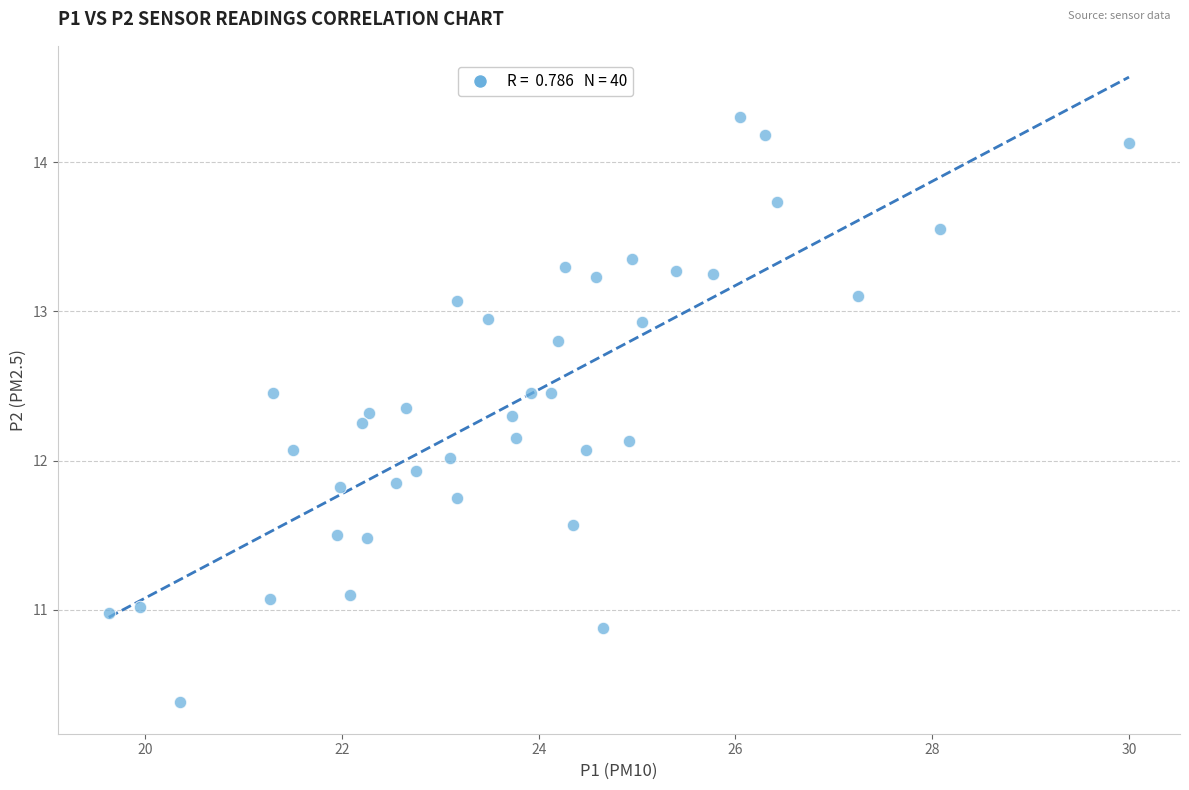

What is the range of Y values (max minus min)?

3.9